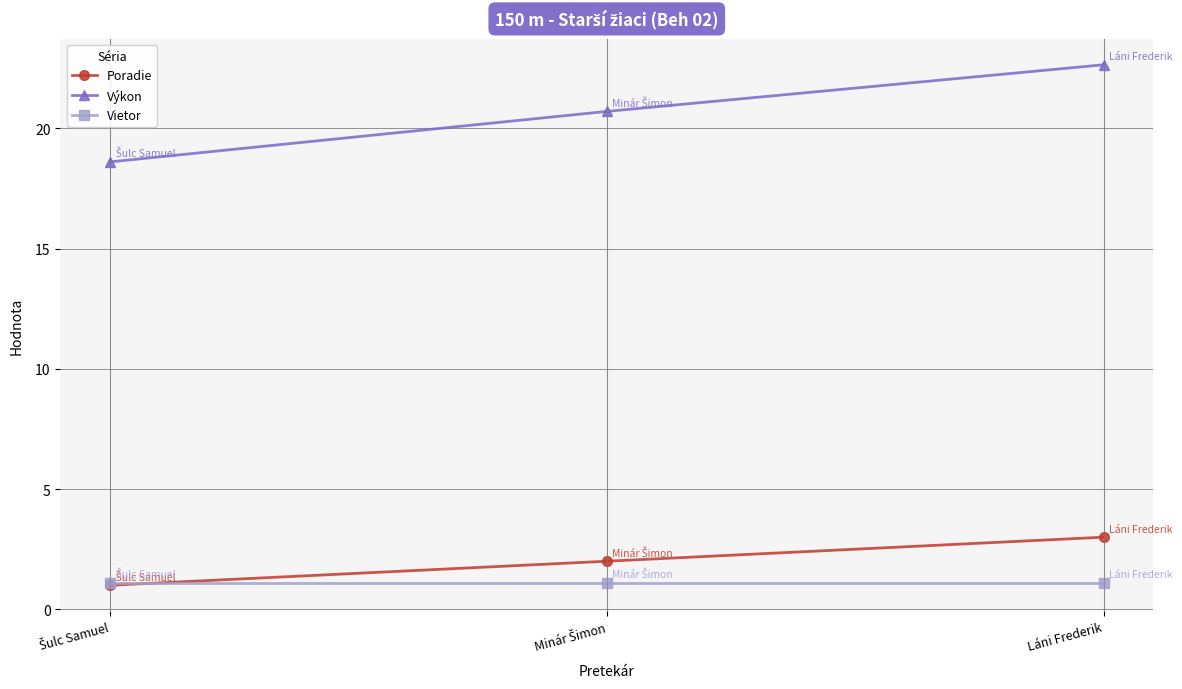

The Poradie series shows 4.3 at Láni Frederik. True or false?

False